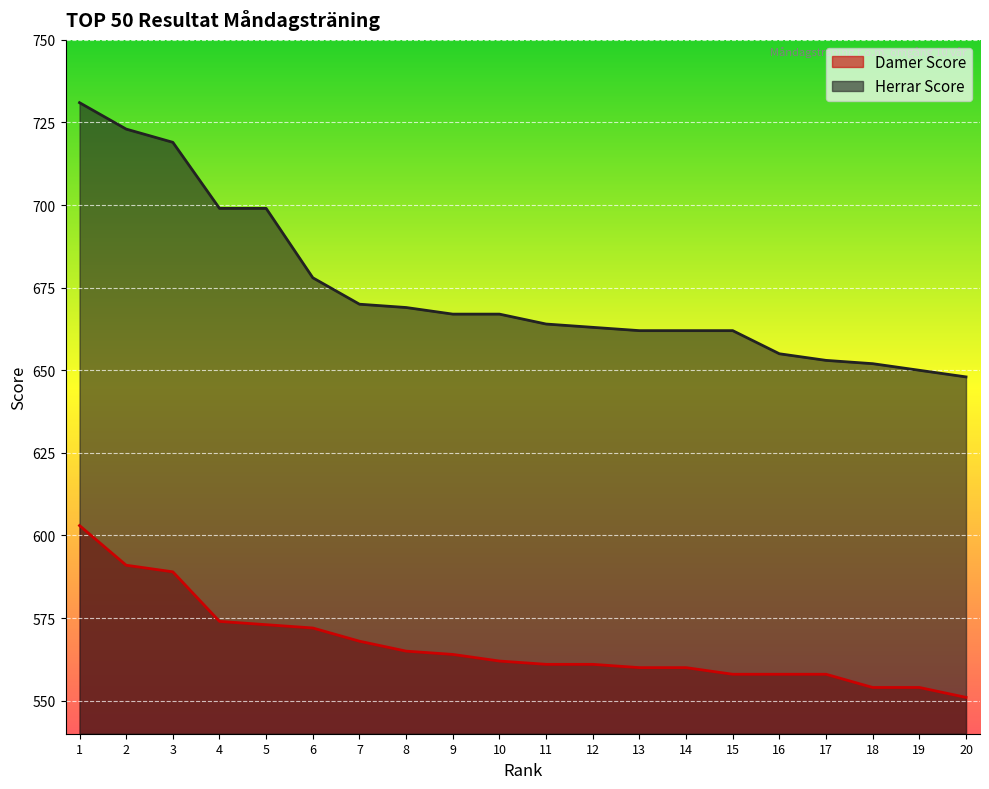

Where is Herrar Score nearest to the value 689?

4